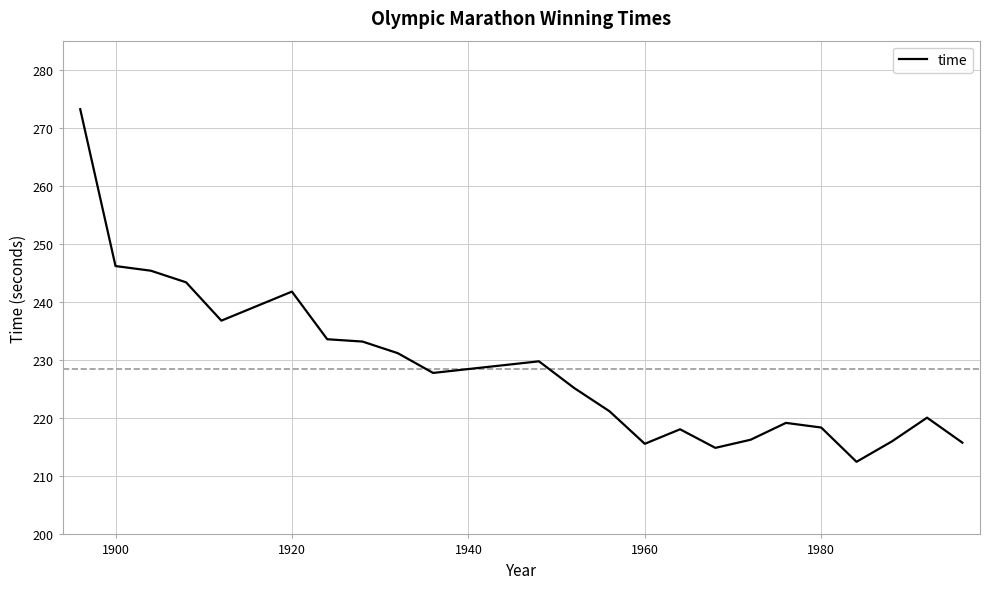

How many values exceed 225?

12